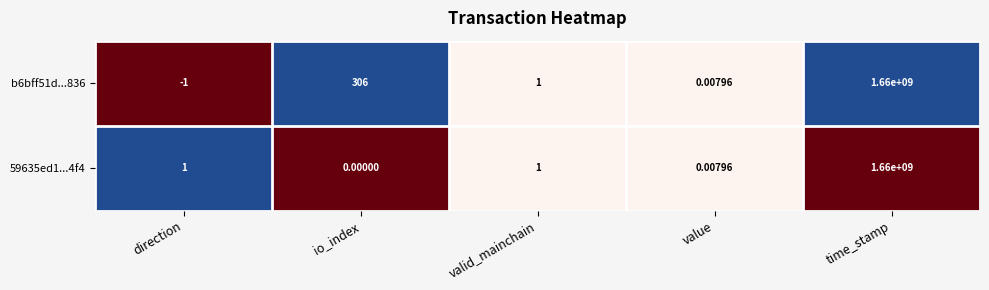

Rank the series by their average value, from highest to lowest.

b6bff51d...836, 59635ed1...4f4